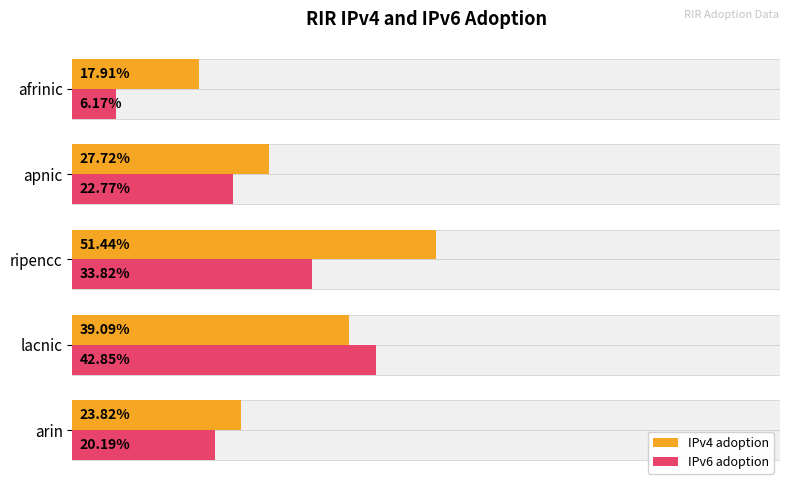

List the series in order of their peak value, lowest first.

IPv6 adoption, IPv4 adoption